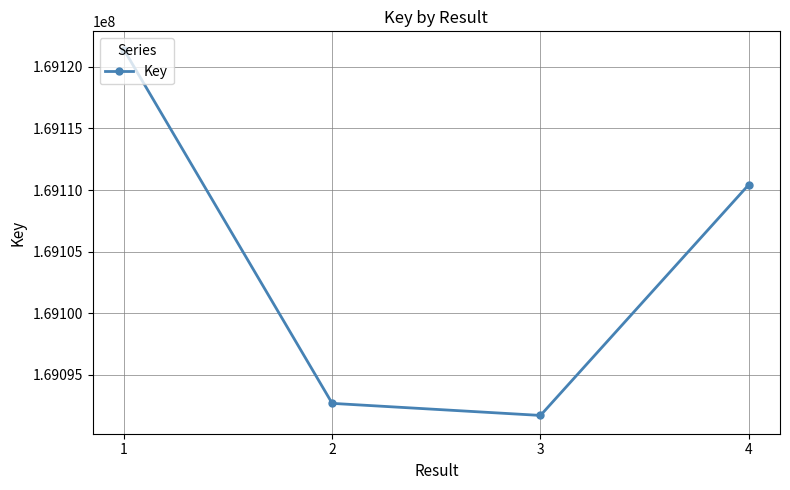

List the labels in order of value, smallest first.

3, 2, 4, 1